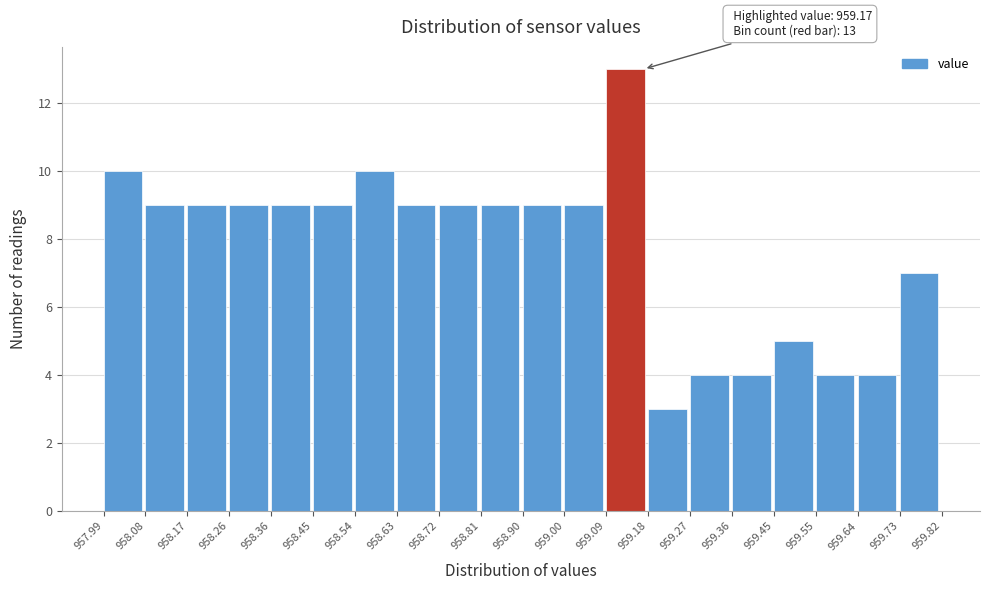

Which range on the x-axis has the tallest bar?

959.09 to 959.18